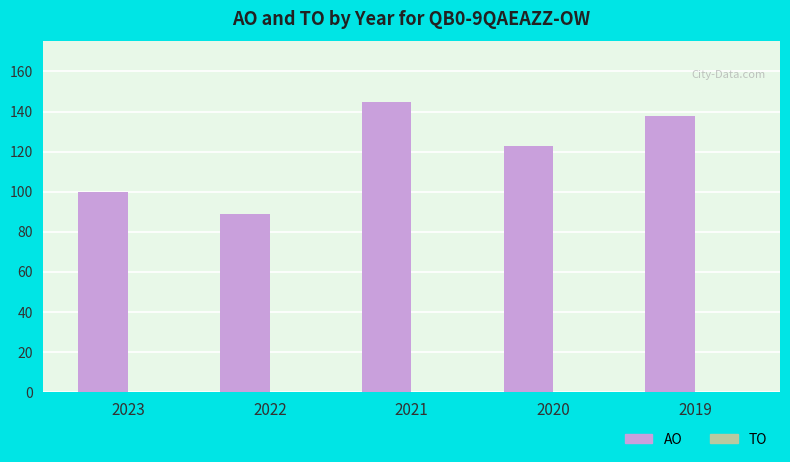

Count the number of categories in the chart.

5